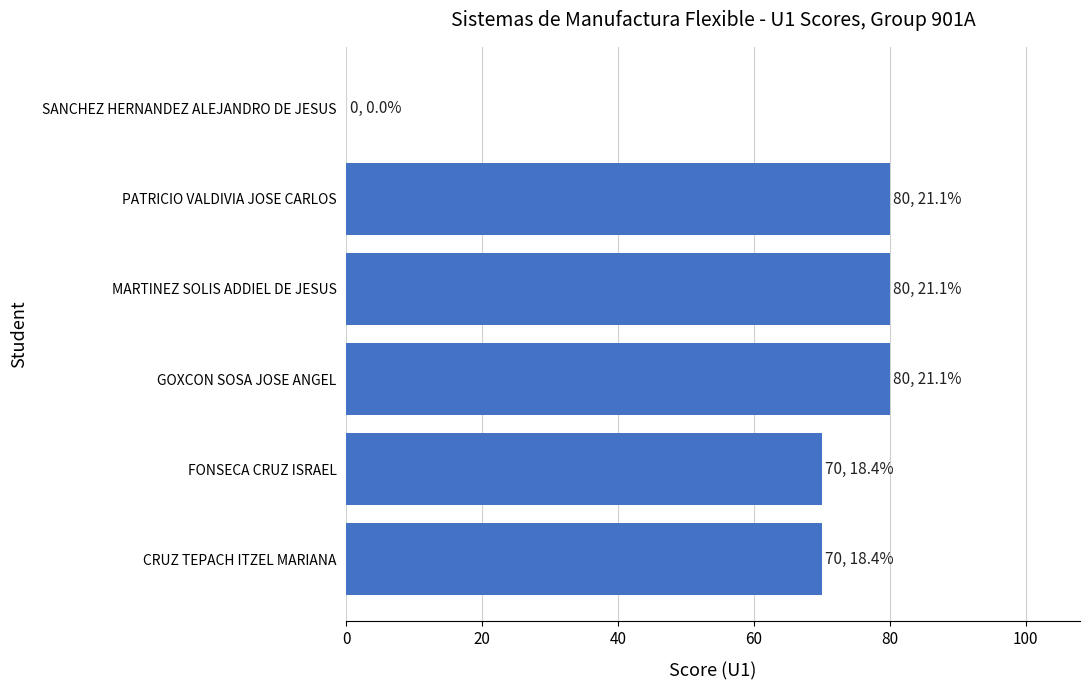

The chart shows a value of 70 at FONSECA CRUZ ISRAEL. True or false?

True